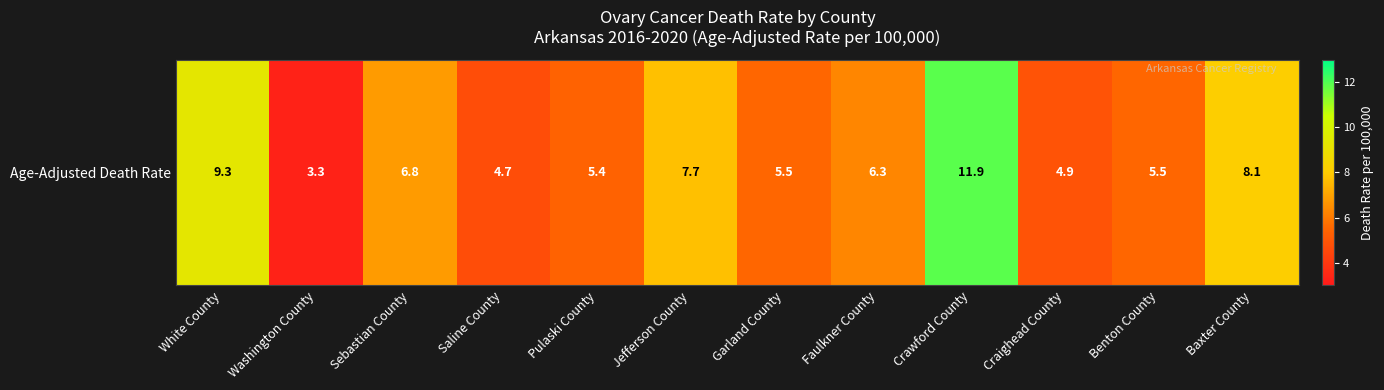

The chart shows a value of 8.5 at Craighead County. True or false?

False